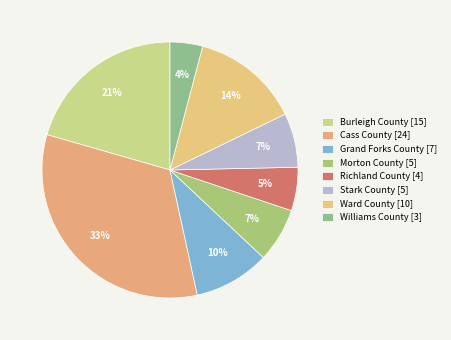

Count the number of slices in the pie.

8